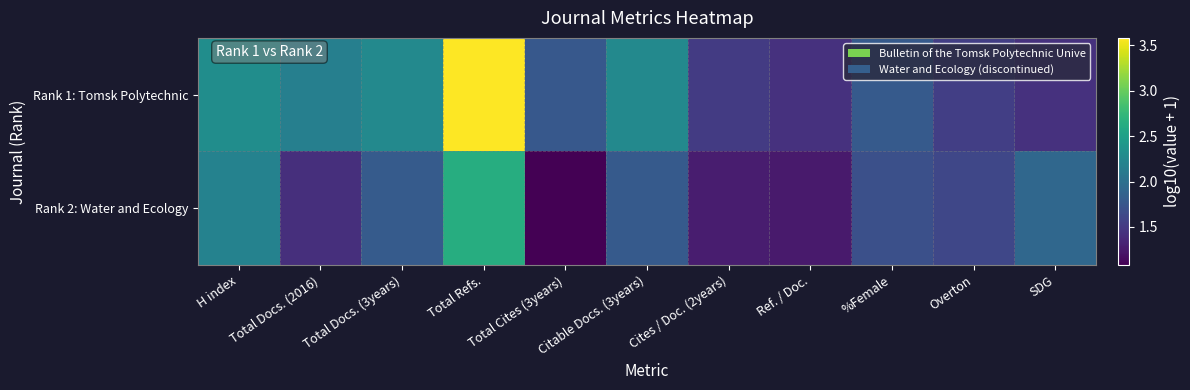

At which category is the sum across all series the highest?

Total Refs.